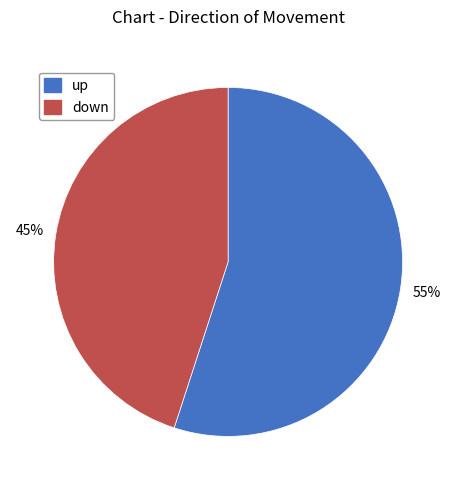

Which slice represents more than half of the pie?

up